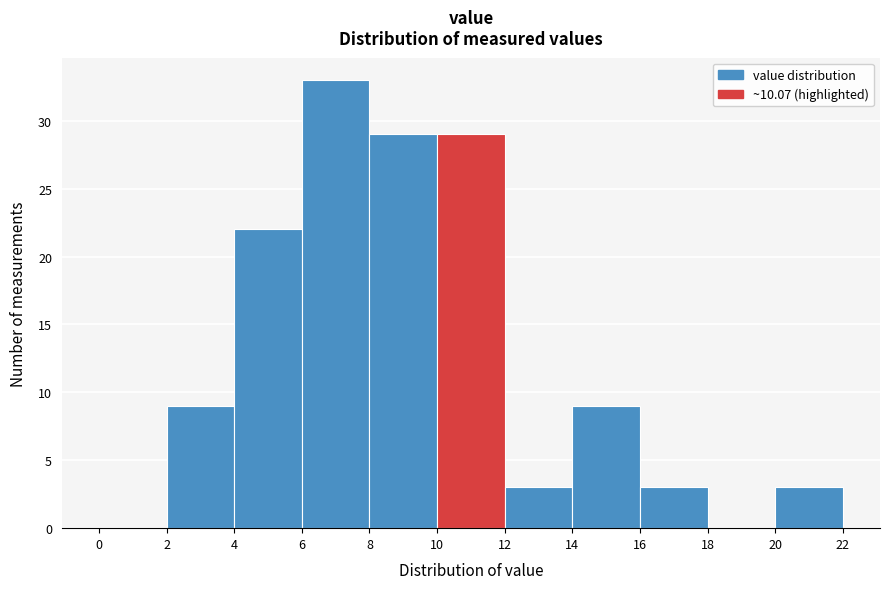

Reading left to right, transcribe this chart: for each bar, give the range it covers on the x-axis and its height. The values are not printed on the chart, so give them approximately, as read against the axis.

0 to 2: 0
2 to 4: 9
4 to 6: 22
6 to 8: 33
8 to 10: 29
10 to 12: 29
12 to 14: 3
14 to 16: 9
16 to 18: 3
18 to 20: 0
20 to 22: 3